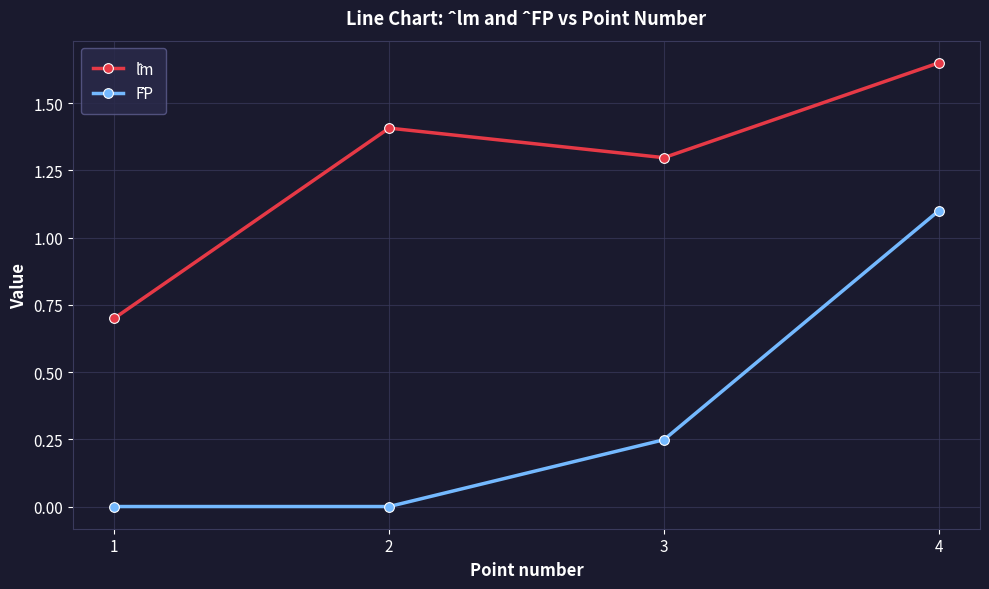

How many data points does each series have?

4